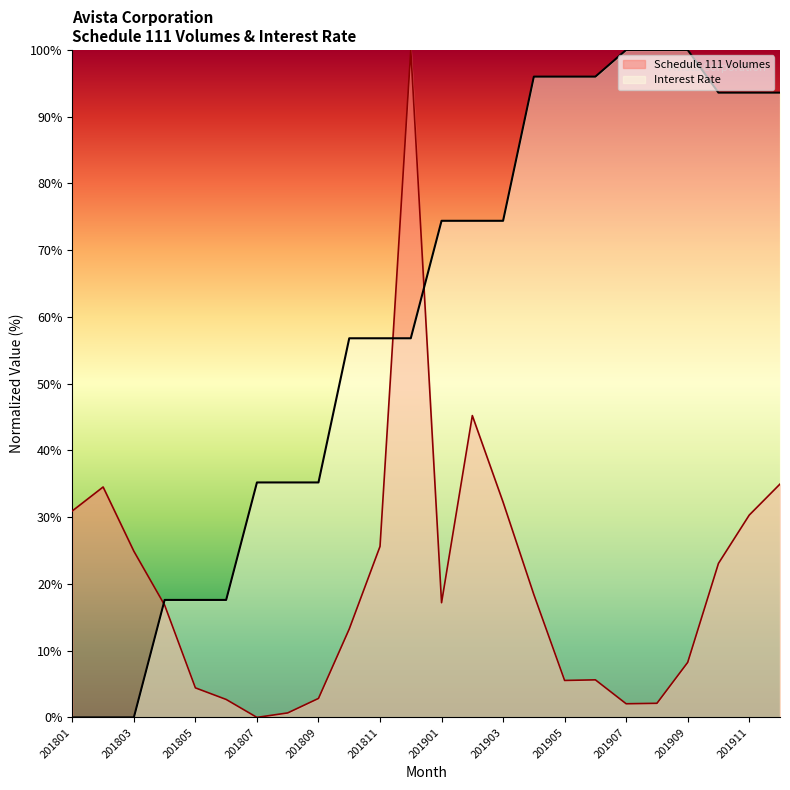

Which series has the largest total across all categories?

Interest Rate